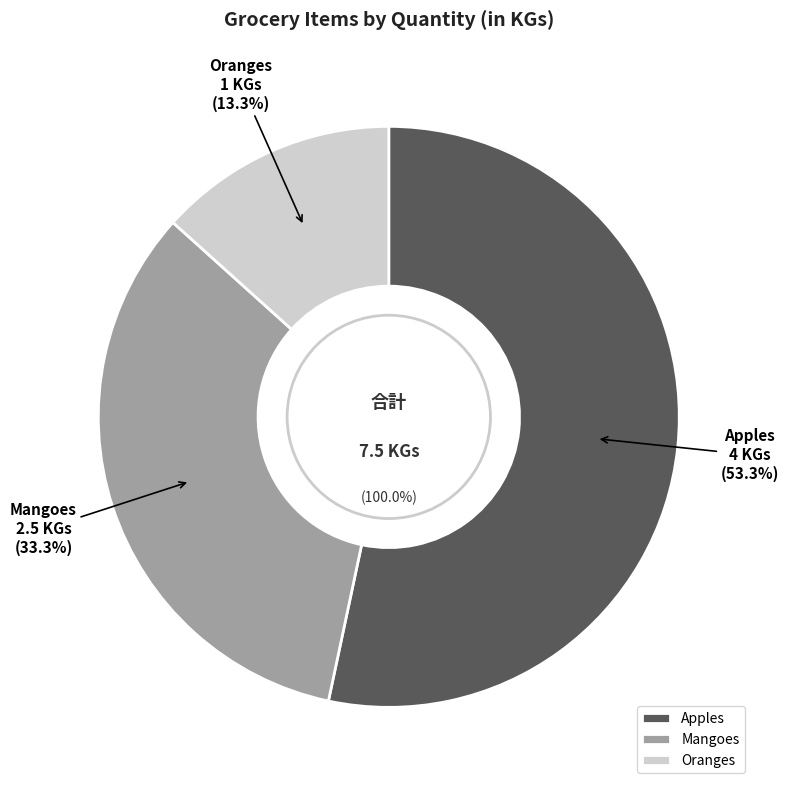

True or false: Mangoes accounts for 46% of the total.

False